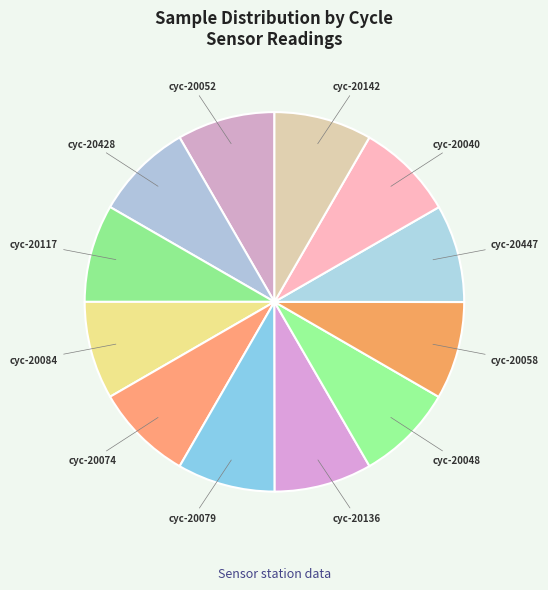

Combined, do cyc-20136 and cyc-20428 account for over 50%?

No